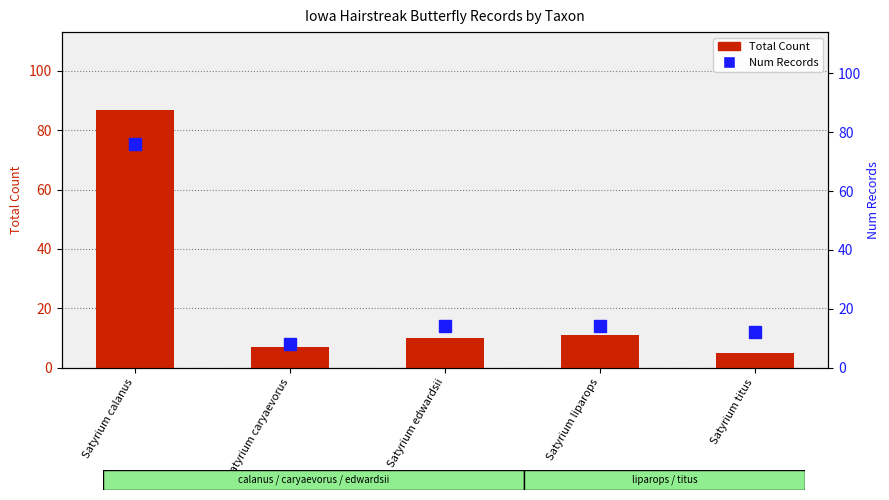

The value of Num Records at Satyrium titus is 3. True or false?

False